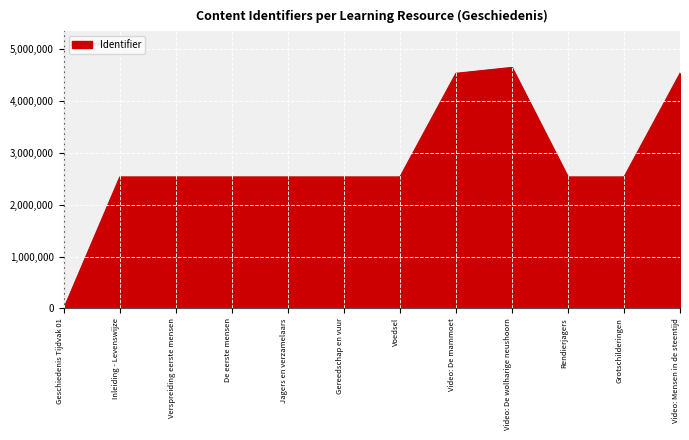

What is the difference between the maximum and minimum values?

4648664